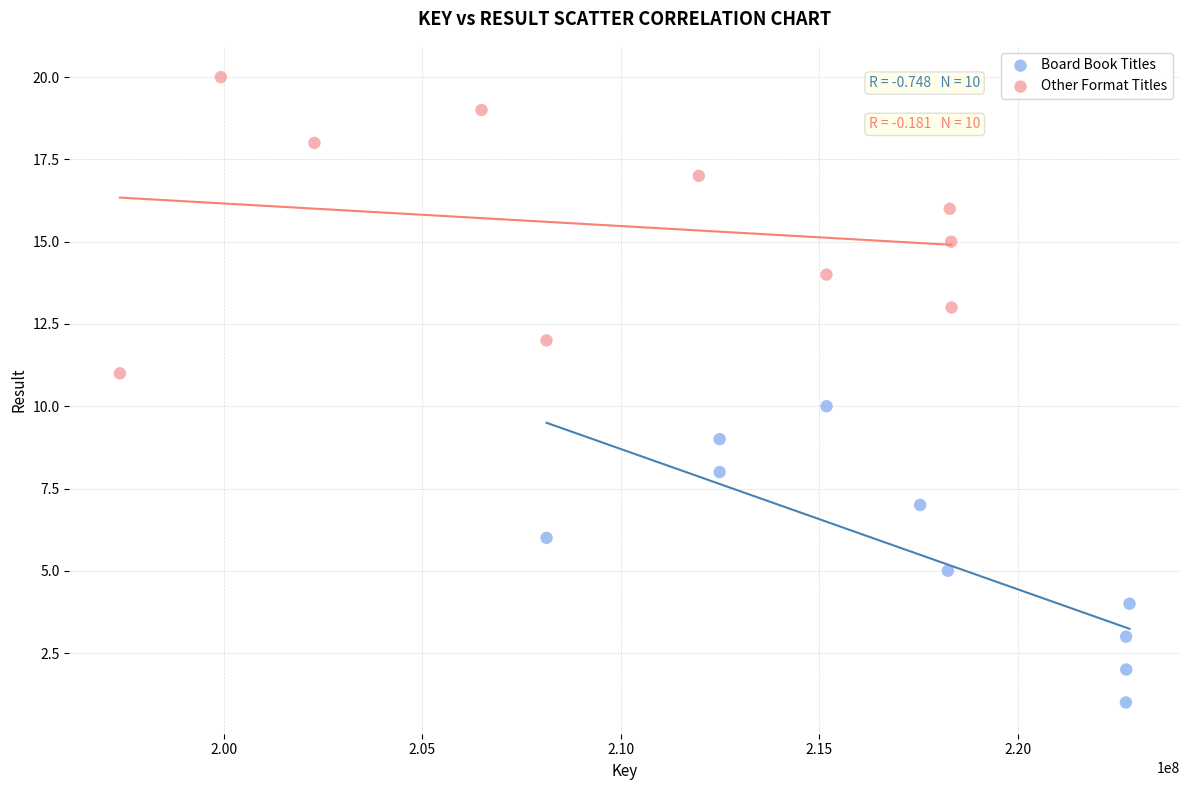

Which series contains the lowest Y value?

Board Book Titles